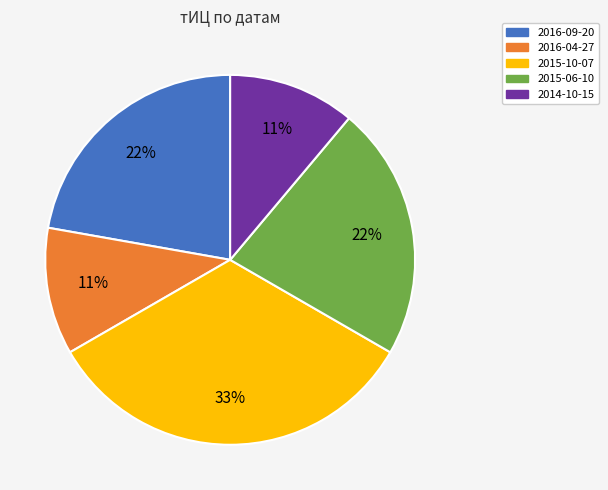

Approximately how many times larger is the value at 2014-10-15 compared to 2016-09-20?

0.5